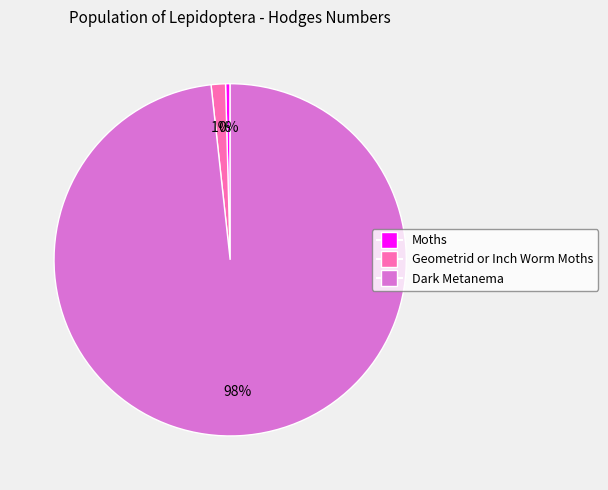

To the nearest percent, what is the combined percentage of Geometrid or Inch Worm Moths and Dark Metanema?

100%